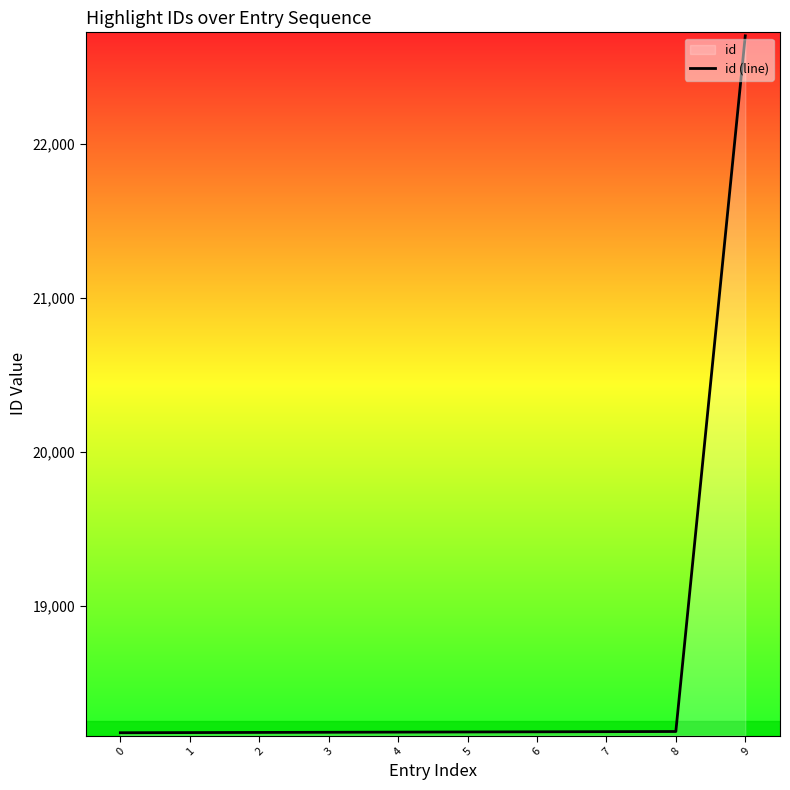

What is the maximum value shown in the chart?

22700